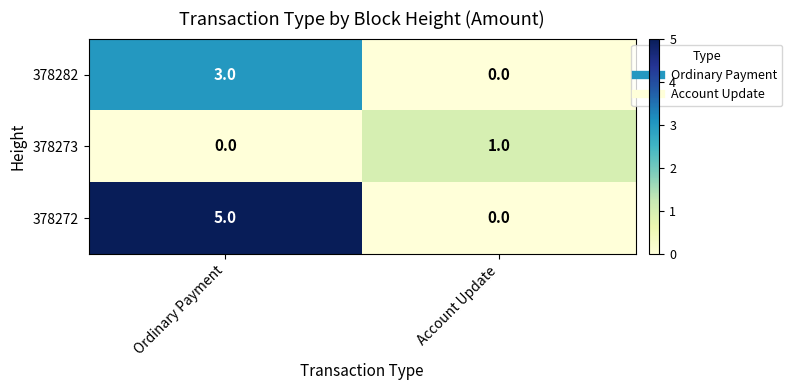

Which series changed the most between Ordinary Payment and Account Update?

378272